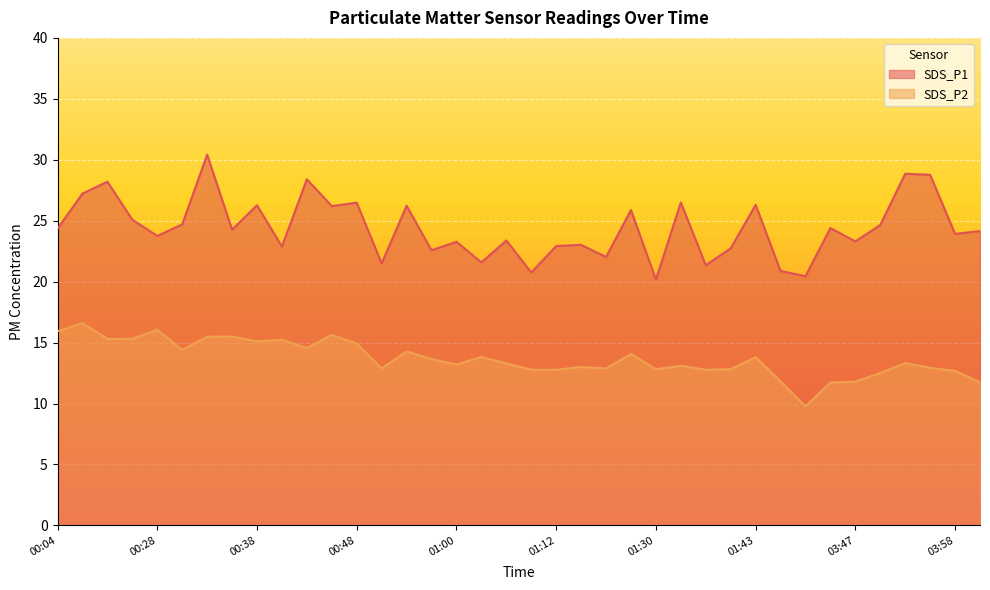

Reading left to right, transcribe all the data shown in this chart.

SDS_P1: 24.4	27.2	28.2	25.1	23.8	24.7	30.4	24.3	26.3	22.9	28.4	26.2	26.5	21.5	26.2	22.6	23.3	21.6	23.4	20.8	22.9	23.0	22.0	25.9	20.2	26.5	21.4	22.7	26.3	20.9	20.4	24.4	23.3	24.6	28.9	28.8	23.9	24.1
SDS_P2: 15.9	16.6	15.3	15.3	16.1	14.4	15.5	15.5	15.1	15.2	14.6	15.6	14.9	12.9	14.3	13.7	13.2	13.8	13.3	12.8	12.8	13.0	12.9	14.1	12.8	13.1	12.8	12.8	13.8	11.8	9.8	11.7	11.8	12.5	13.3	12.9	12.7	11.8